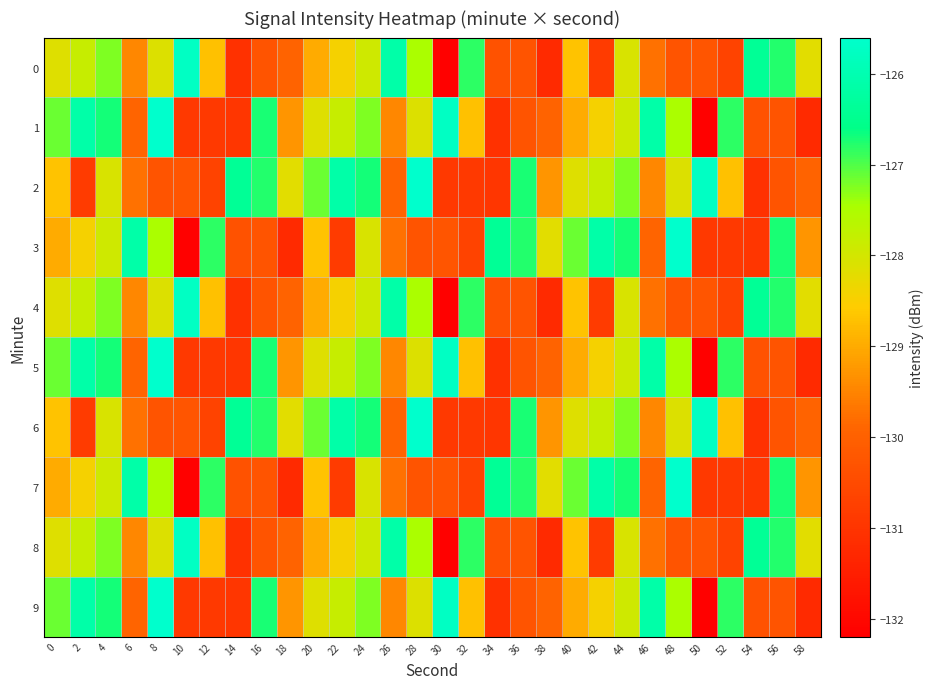

Reading left to right, transcribe all the data shown in this chart.

0: 0=-128.2	2=-127.8	4=-127.2	6=-129.4	8=-128.1	10=-125.7	12=-128.7	14=-131.1	16=-130.3	18=-130.0	20=-129.0	22=-128.4	24=-127.9	26=-126.1	28=-127.5	30=-132.2	32=-126.8	34=-130.3	36=-130.3	38=-131.2	40=-128.7	42=-130.8	44=-128.1	46=-129.7	48=-130.3	50=-130.3	52=-130.7	54=-126.4	56=-126.8	58=-128.2
1: 0=-127.1	2=-126.1	4=-126.7	6=-129.9	8=-125.6	10=-130.9	12=-130.9	14=-131.0	16=-126.7	18=-129.3	20=-128.2	22=-127.8	24=-127.2	26=-129.4	28=-128.1	30=-125.7	32=-128.7	34=-131.1	36=-130.3	38=-130.0	40=-129.0	42=-128.4	44=-127.9	46=-126.1	48=-127.5	50=-132.2	52=-126.8	54=-130.3	56=-130.3	58=-131.2
2: 0=-128.7	2=-130.8	4=-128.1	6=-129.7	8=-130.3	10=-130.3	12=-130.7	14=-126.4	16=-126.8	18=-128.2	20=-127.1	22=-126.1	24=-126.7	26=-129.9	28=-125.6	30=-130.9	32=-130.9	34=-131.0	36=-126.7	38=-129.3	40=-128.2	42=-127.8	44=-127.2	46=-129.4	48=-128.1	50=-125.7	52=-128.7	54=-131.1	56=-130.3	58=-130.0
3: 0=-129.0	2=-128.4	4=-127.9	6=-126.1	8=-127.5	10=-132.2	12=-126.8	14=-130.3	16=-130.3	18=-131.2	20=-128.7	22=-130.8	24=-128.1	26=-129.7	28=-130.3	30=-130.3	32=-130.7	34=-126.4	36=-126.8	38=-128.2	40=-127.1	42=-126.1	44=-126.7	46=-129.9	48=-125.6	50=-130.9	52=-130.9	54=-131.0	56=-126.7	58=-129.3
4: 0=-128.2	2=-127.8	4=-127.2	6=-129.4	8=-128.1	10=-125.7	12=-128.7	14=-131.1	16=-130.3	18=-130.0	20=-129.0	22=-128.4	24=-127.9	26=-126.1	28=-127.5	30=-132.2	32=-126.8	34=-130.3	36=-130.3	38=-131.2	40=-128.7	42=-130.8	44=-128.1	46=-129.7	48=-130.3	50=-130.3	52=-130.7	54=-126.4	56=-126.8	58=-128.2
5: 0=-127.1	2=-126.1	4=-126.7	6=-129.9	8=-125.6	10=-130.9	12=-130.9	14=-131.0	16=-126.7	18=-129.3	20=-128.2	22=-127.8	24=-127.2	26=-129.4	28=-128.1	30=-125.7	32=-128.7	34=-131.1	36=-130.3	38=-130.0	40=-129.0	42=-128.4	44=-127.9	46=-126.1	48=-127.5	50=-132.2	52=-126.8	54=-130.3	56=-130.3	58=-131.2
6: 0=-128.7	2=-130.8	4=-128.1	6=-129.7	8=-130.3	10=-130.3	12=-130.7	14=-126.4	16=-126.8	18=-128.2	20=-127.1	22=-126.1	24=-126.7	26=-129.9	28=-125.6	30=-130.9	32=-130.9	34=-131.0	36=-126.7	38=-129.3	40=-128.2	42=-127.8	44=-127.2	46=-129.4	48=-128.1	50=-125.7	52=-128.7	54=-131.1	56=-130.3	58=-130.0
7: 0=-129.0	2=-128.4	4=-127.9	6=-126.1	8=-127.5	10=-132.2	12=-126.8	14=-130.3	16=-130.3	18=-131.2	20=-128.7	22=-130.8	24=-128.1	26=-129.7	28=-130.3	30=-130.3	32=-130.7	34=-126.4	36=-126.8	38=-128.2	40=-127.1	42=-126.1	44=-126.7	46=-129.9	48=-125.6	50=-130.9	52=-130.9	54=-131.0	56=-126.7	58=-129.3
8: 0=-128.2	2=-127.8	4=-127.2	6=-129.4	8=-128.1	10=-125.7	12=-128.7	14=-131.1	16=-130.3	18=-130.0	20=-129.0	22=-128.4	24=-127.9	26=-126.1	28=-127.5	30=-132.2	32=-126.8	34=-130.3	36=-130.3	38=-131.2	40=-128.7	42=-130.8	44=-128.1	46=-129.7	48=-130.3	50=-130.3	52=-130.7	54=-126.4	56=-126.8	58=-128.2
9: 0=-127.1	2=-126.1	4=-126.7	6=-129.9	8=-125.6	10=-130.9	12=-130.9	14=-131.0	16=-126.7	18=-129.3	20=-128.2	22=-127.8	24=-127.2	26=-129.4	28=-128.1	30=-125.7	32=-128.7	34=-131.1	36=-130.3	38=-130.0	40=-129.0	42=-128.4	44=-127.9	46=-126.1	48=-127.5	50=-132.2	52=-126.8	54=-130.3	56=-130.3	58=-131.2